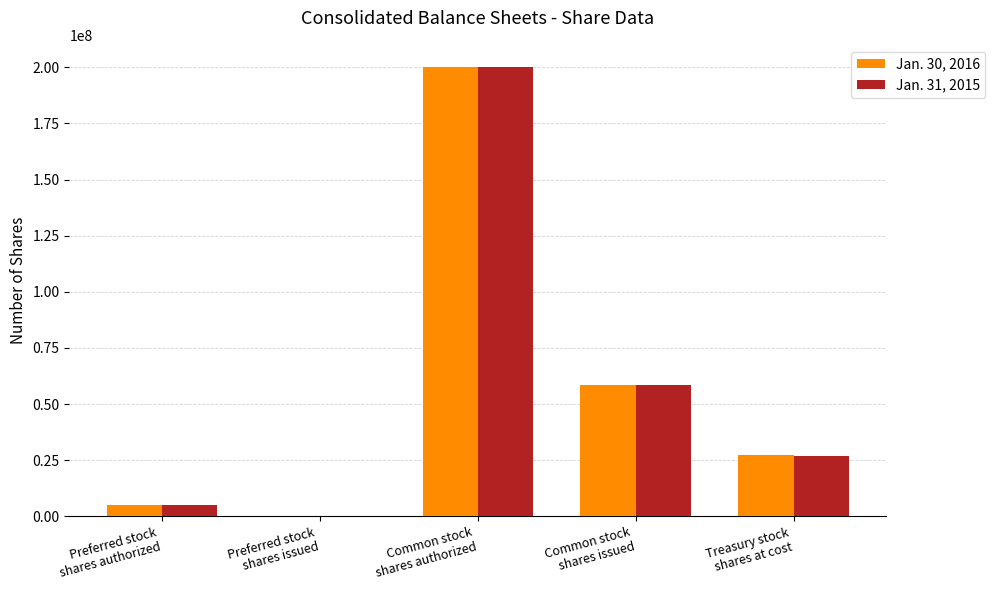

Reading left to right, extract all data points from this chart.

Jan. 30, 2016: 5000000	0	200000000	58395668	27411133
Jan. 31, 2015: 5000000	0	200000000	58337668	27094423